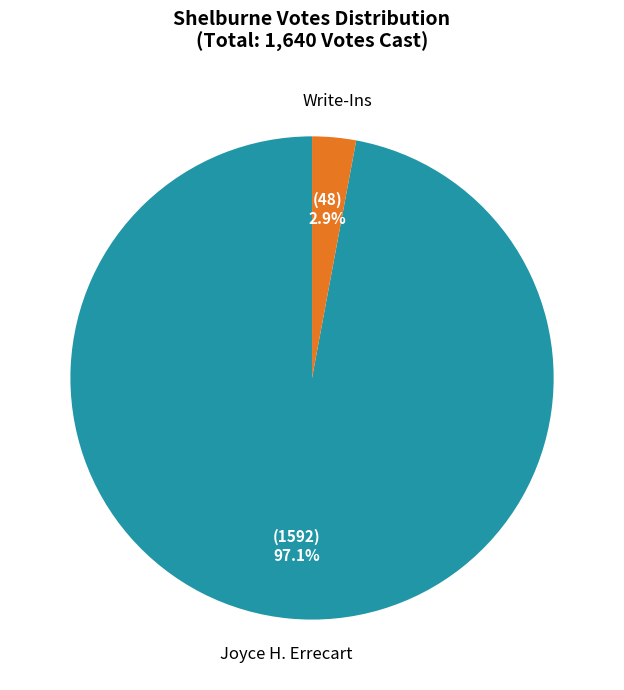

How much of the chart is everything except Write-Ins?

97.1%